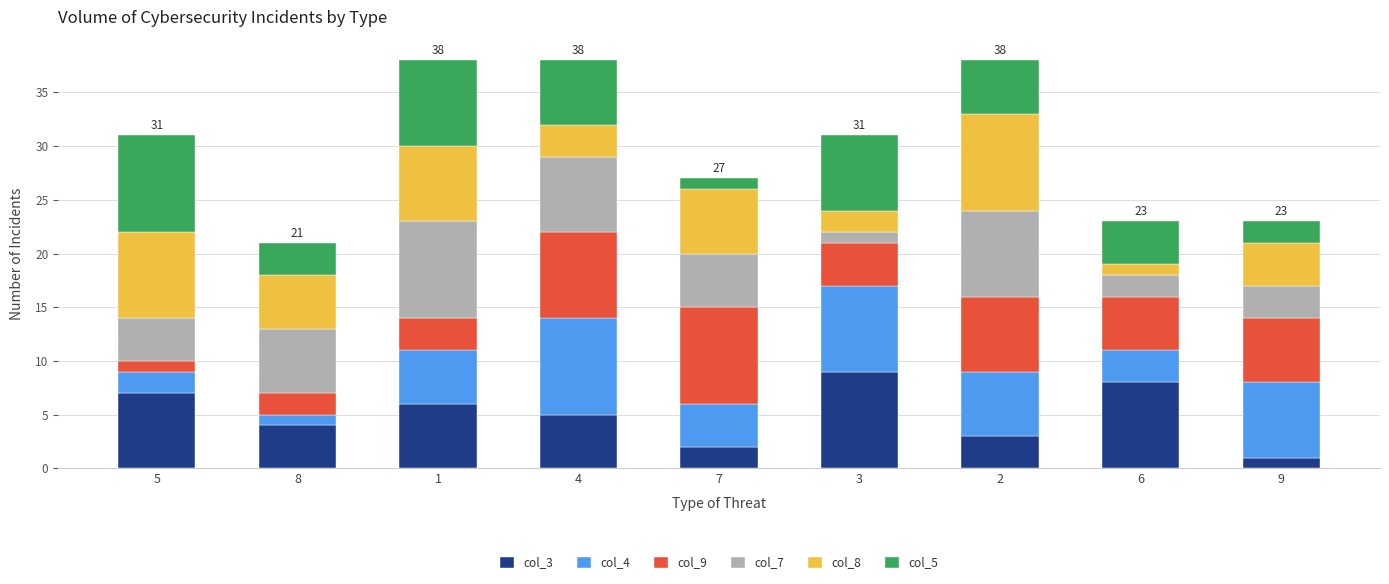

At which label is col_4 closest to 5?

1